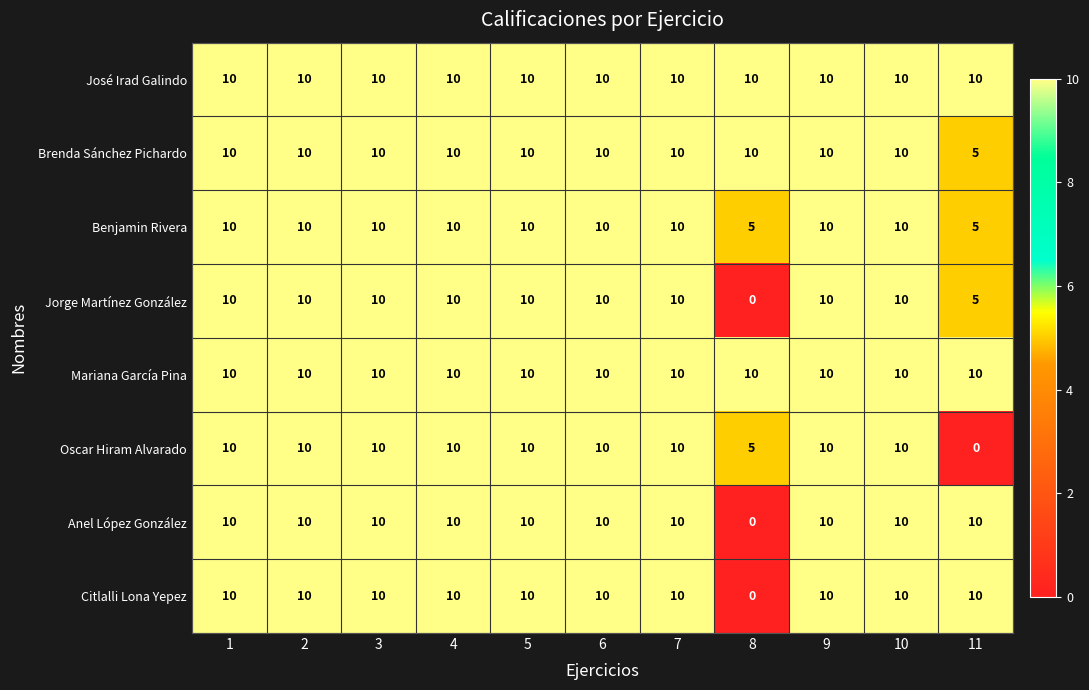

Which series has the largest total across all categories?

José Irad Galindo